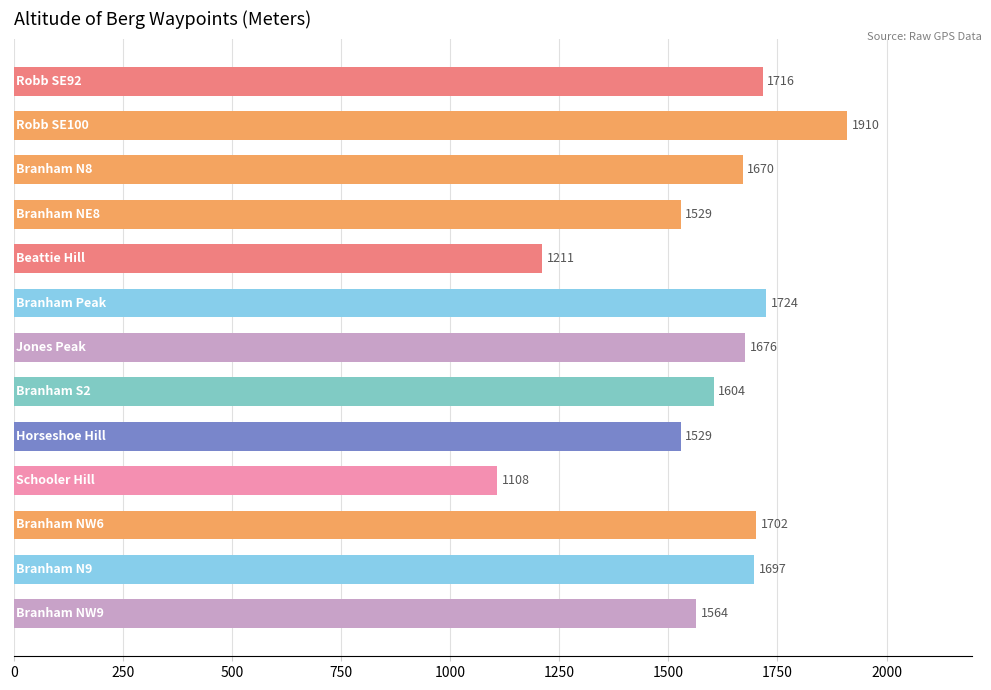

What is the difference between the maximum and minimum values?

802